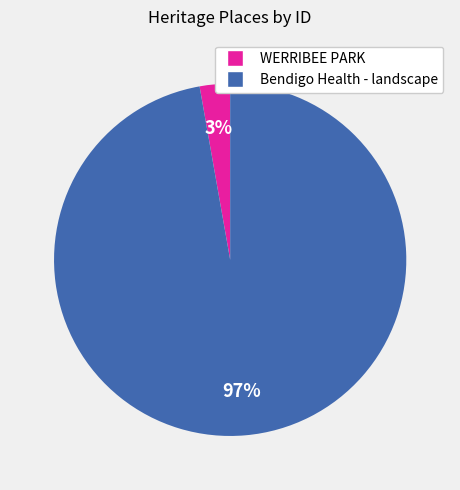

Combined, do WERRIBEE PARK and Bendigo Health - landscape account for over 50%?

Yes